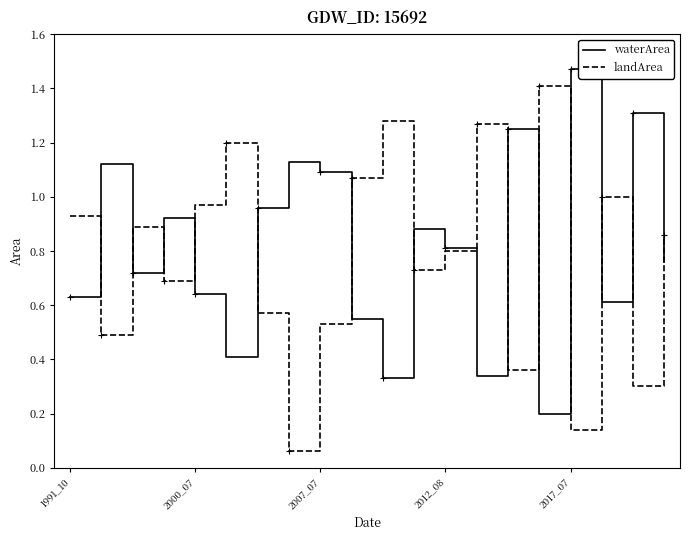

What are all the series names shown in the legend?

waterArea, landArea